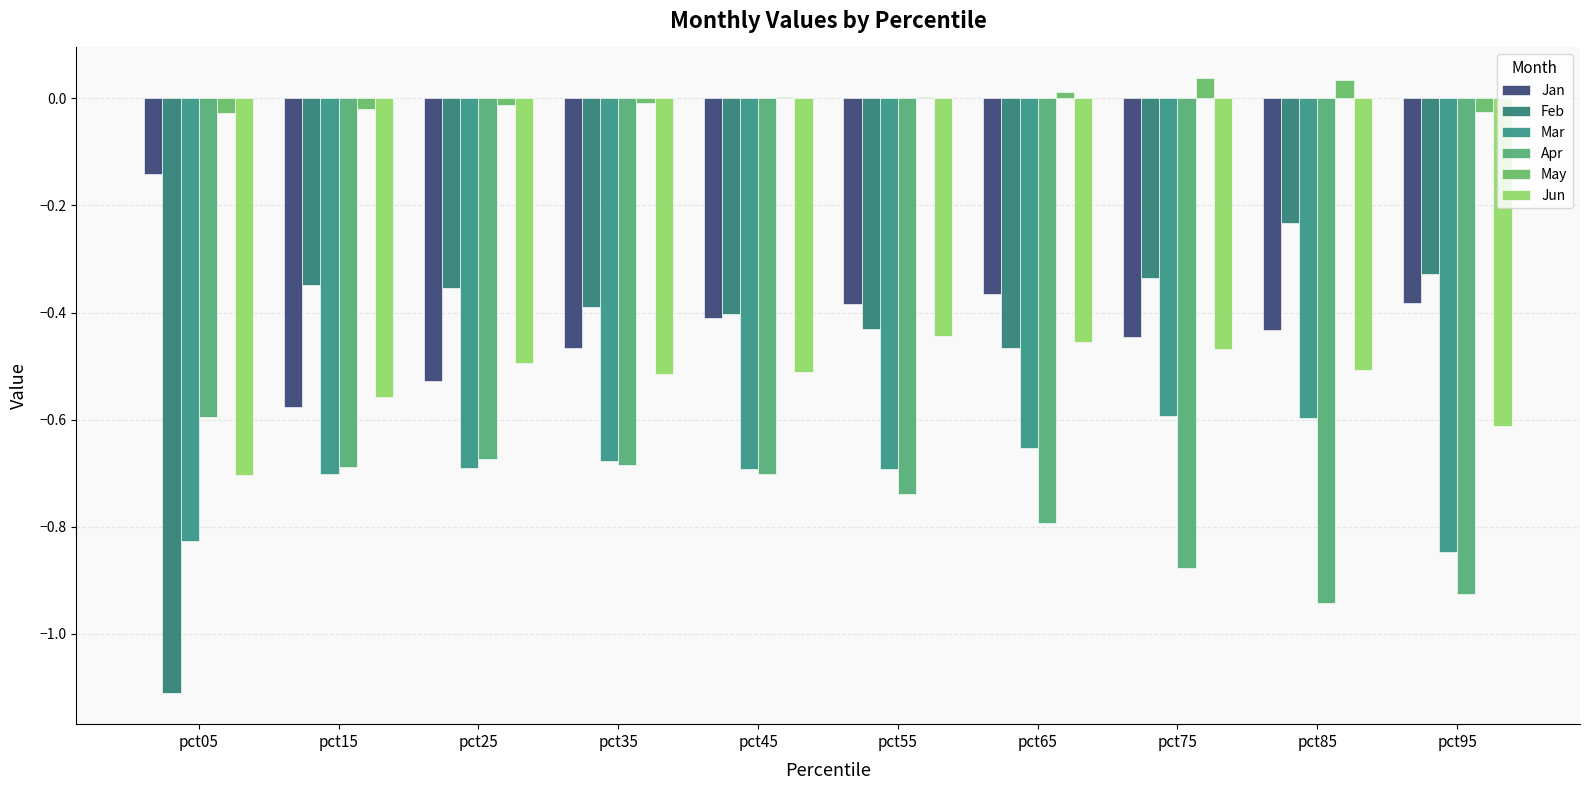

Count the number of data series in this chart.

6